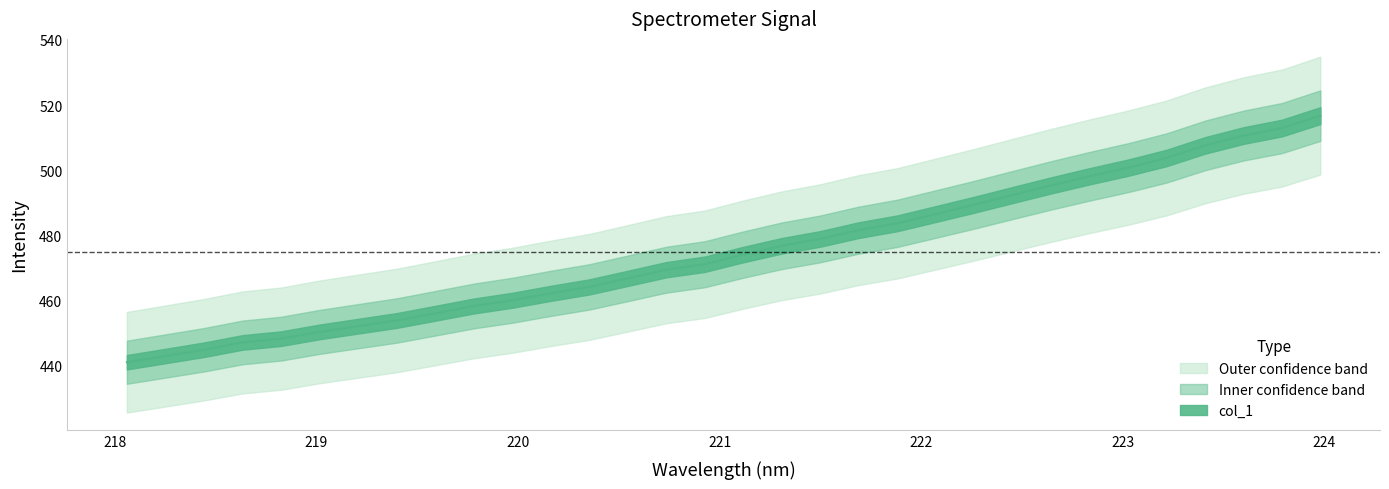

What is the difference between the maximum and second lowest values?

73.8